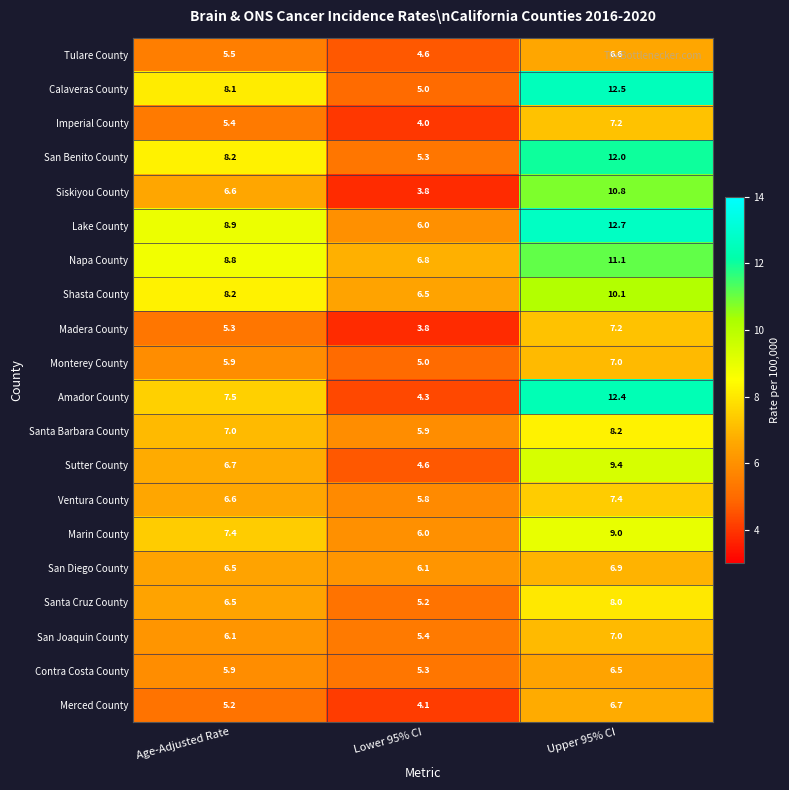

At how many categories does at least one series exceed 9?

1